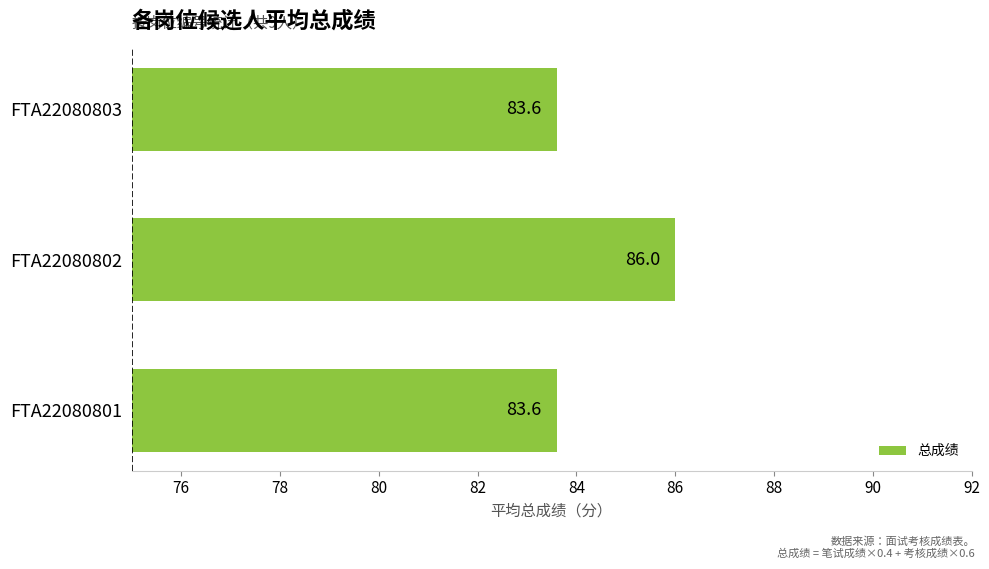

Reading bottom to top, list all the values displayed in this chart.

83.6	86.0	83.6